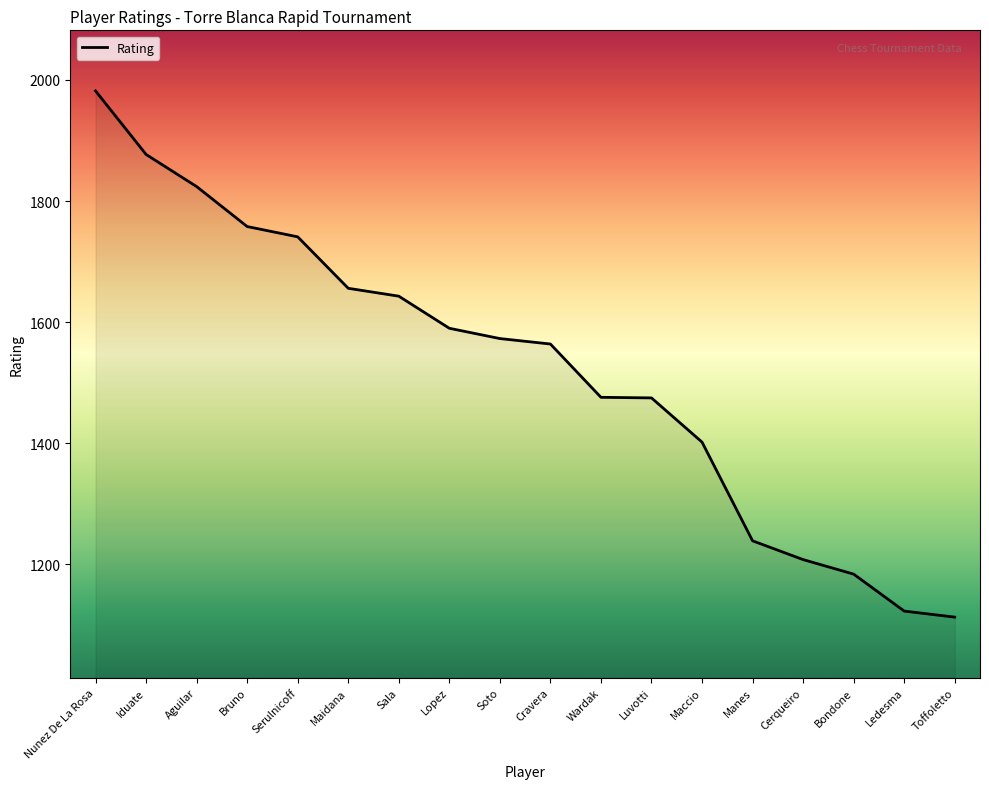

Is it true that the value at Cerqueiro is 576?

False